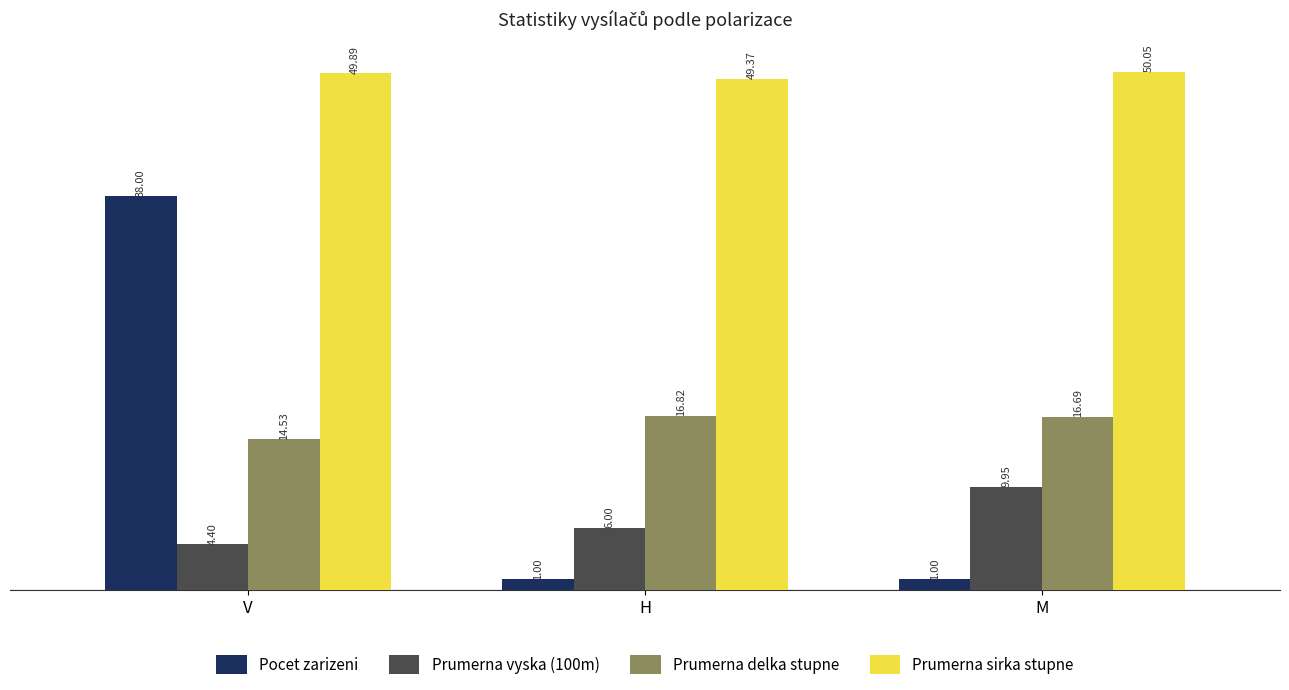

Where does the Prumerna delka stupne series first go above 16?

H